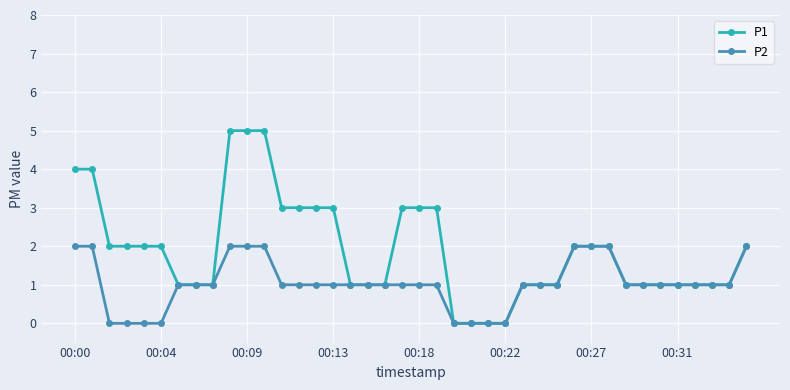

Reading left to right, list all the values displayed in this chart.

P1: 4	4	2	2	2	2	1	1	1	5	5	5	3	3	3	3	1	1	1	3	3	3	0	0	0	0	1	1	1	2	2	2	1	1	1	1	1	1	1	2
P2: 2	2	0	0	0	0	1	1	1	2	2	2	1	1	1	1	1	1	1	1	1	1	0	0	0	0	1	1	1	2	2	2	1	1	1	1	1	1	1	2